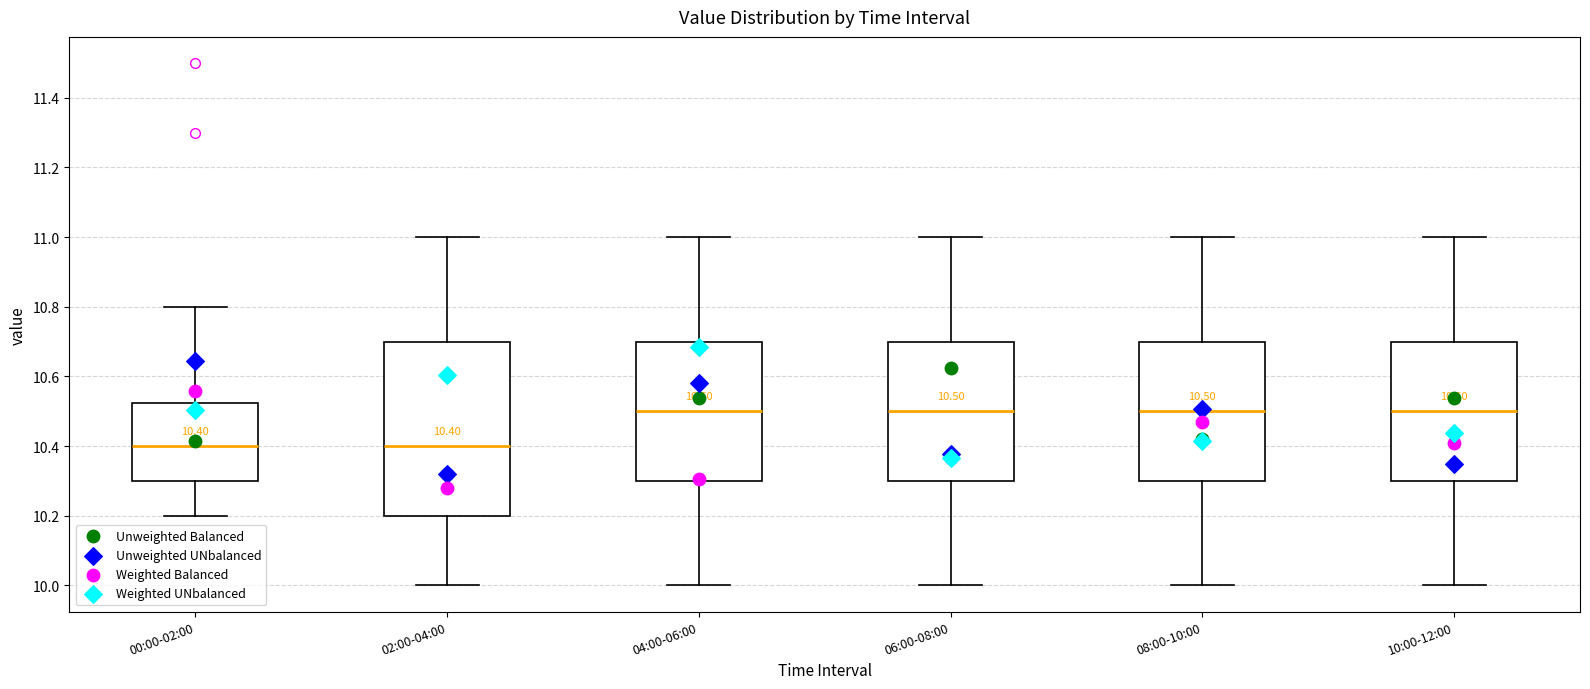

Comparing the boxes themselves (not the whiskers), which one is the tallest?

02:00-04:00